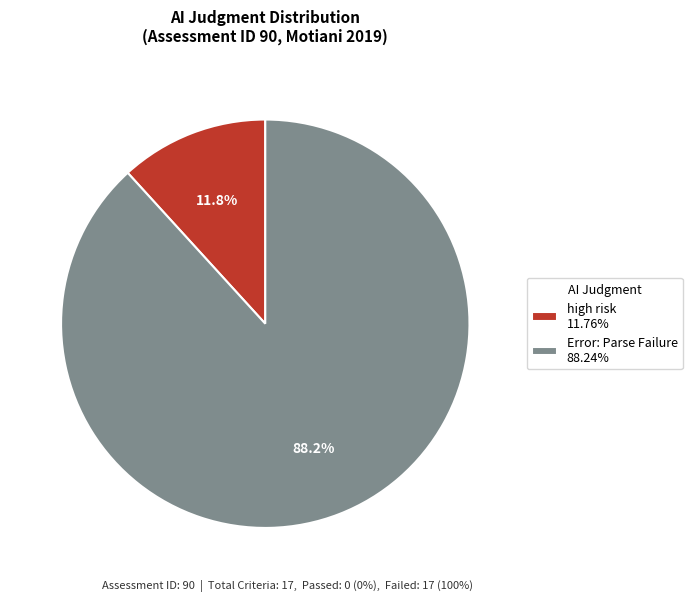

How much of the chart is everything except high risk?

88.2%